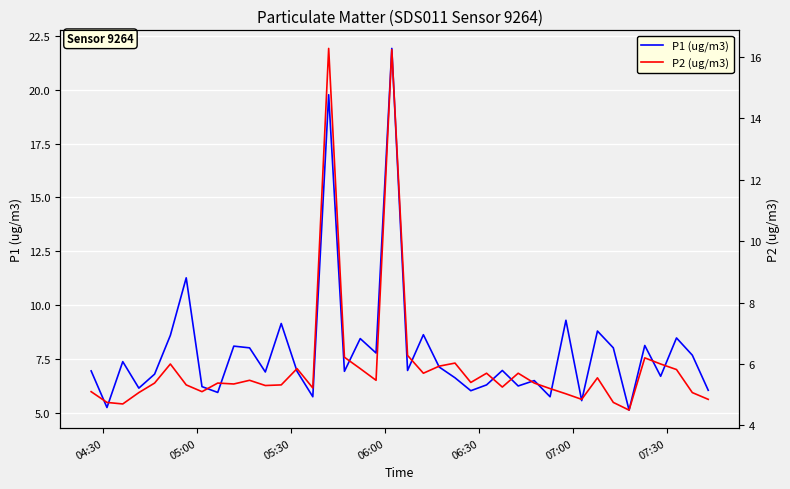

Is it true that P1 (ug/m3) equals 1.5 at 25?

False